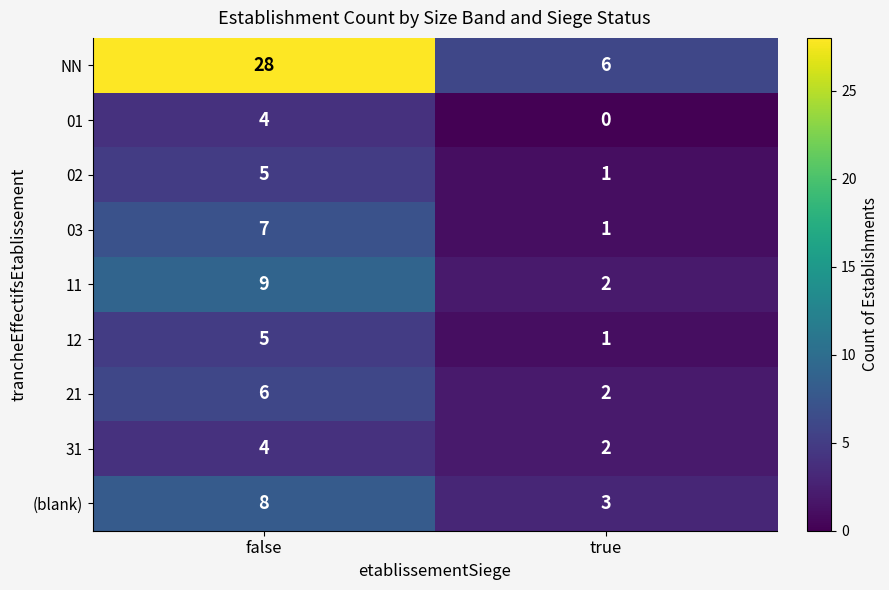

Reading left to right, extract all data points from this chart.

NN: false=28	true=6
01: false=4	true=0
02: false=5	true=1
03: false=7	true=1
11: false=9	true=2
12: false=5	true=1
21: false=6	true=2
31: false=4	true=2
(blank): false=8	true=3